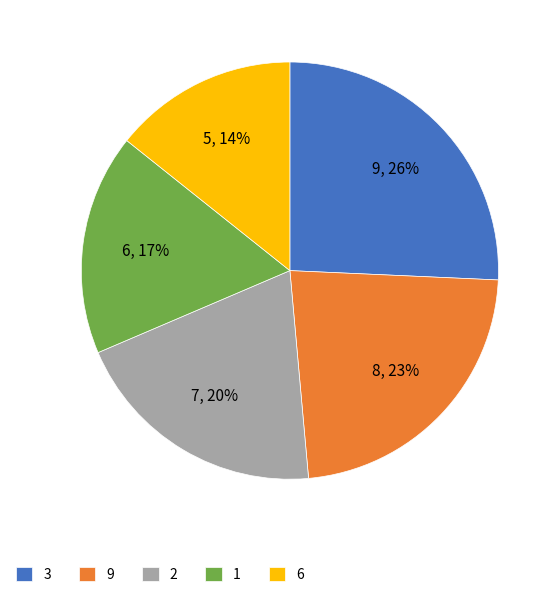

To the nearest percent, what is the difference between the 3 and 1 slice percentages?

9%